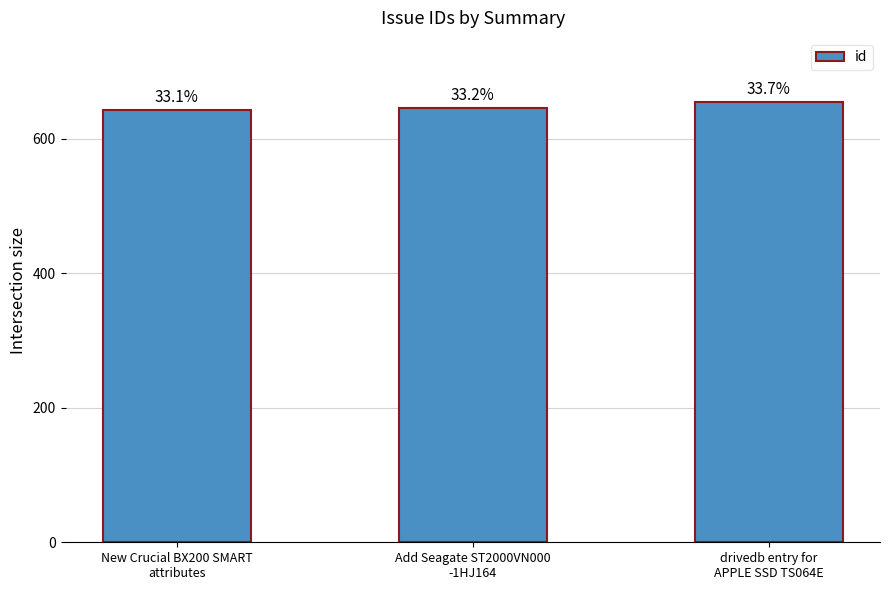

What is the change in value from New Crucial BX200 SMART
attributes to drivedb entry for
APPLE SSD TS064E?

+12